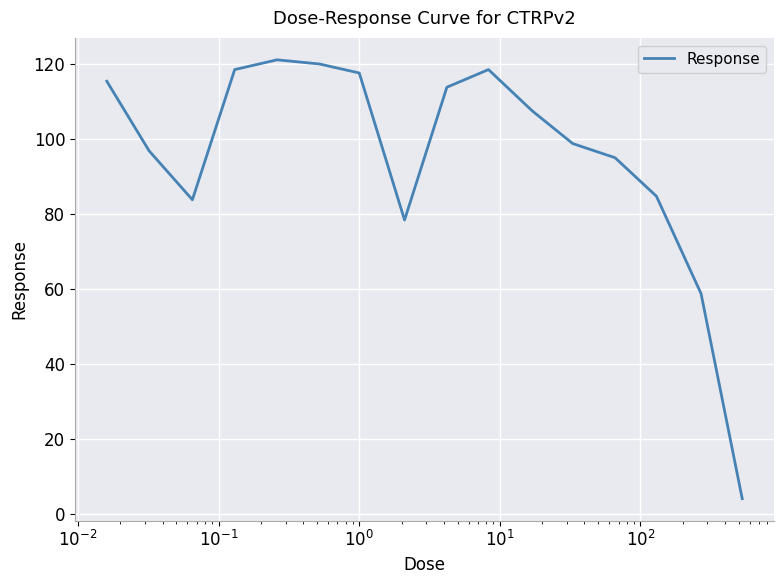

What is the greatest value displayed?

121.0